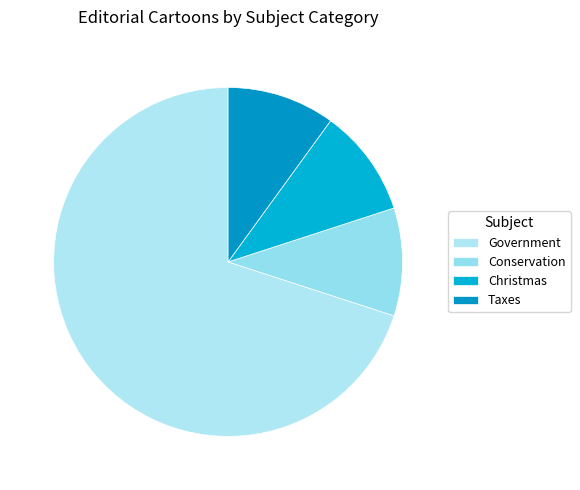

Count the number of slices in the pie.

4